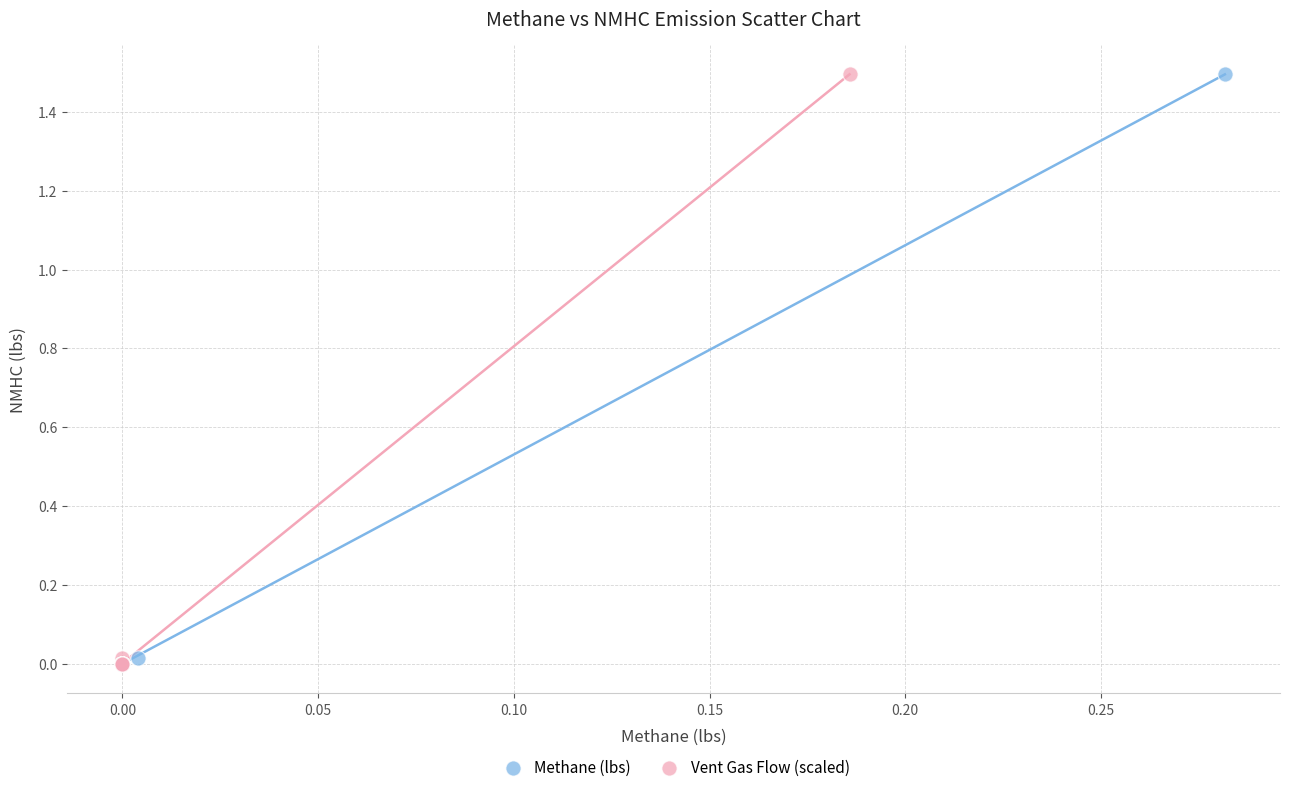

What are all the series names shown in the legend?

Methane (lbs), Vent Gas Flow (scaled)